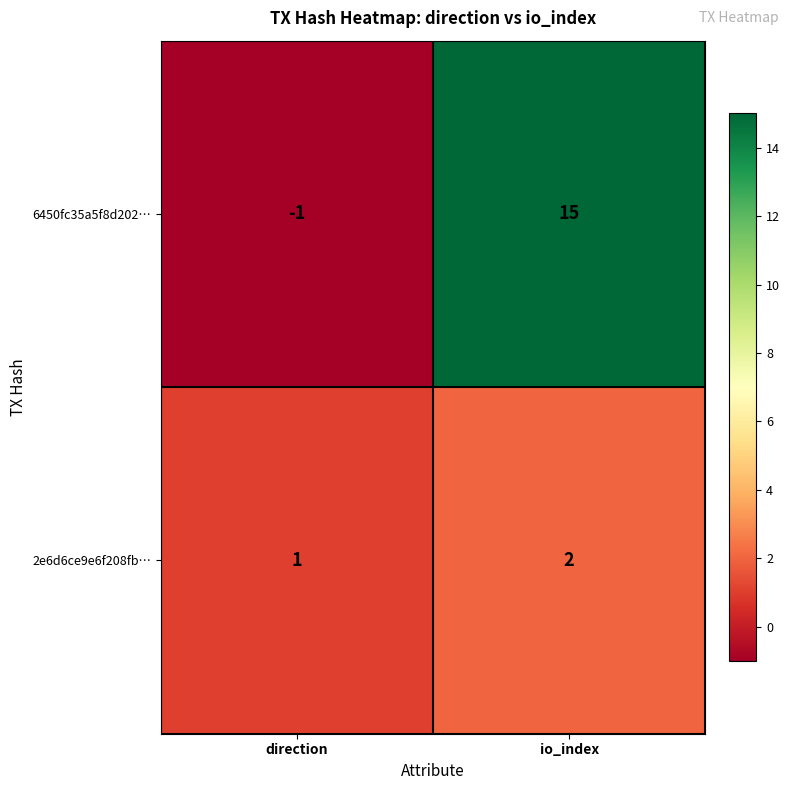

List the series in order of their peak value, highest first.

6450fc35a5f8d202…, 2e6d6ce9e6f208fb…